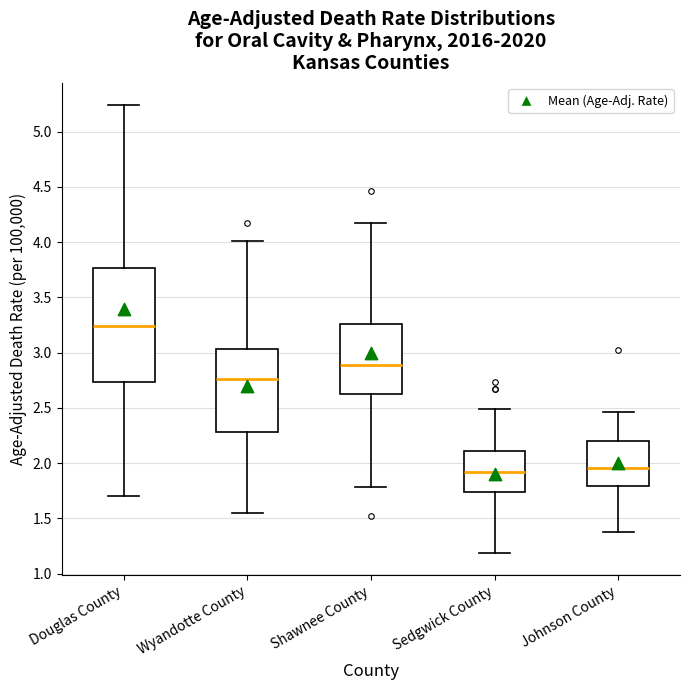

Reading left to right, transcribe this box plot: for each box, give where its median line is, the range the box spans, and where its two whiskers end, as read against the y-axis. The values are not printed on the chart, so give them approximately, as read against the axis.

Douglas County: median 3.25, box 2.75 to 3.75, whiskers 1.70 to 5.25
Wyandotte County: median 2.75, box 2.30 to 3.05, whiskers 1.55 to 4.00
Shawnee County: median 2.90, box 2.65 to 3.25, whiskers 1.80 to 4.20
Sedgwick County: median 1.90, box 1.75 to 2.10, whiskers 1.20 to 2.50
Johnson County: median 1.95, box 1.80 to 2.20, whiskers 1.40 to 2.45